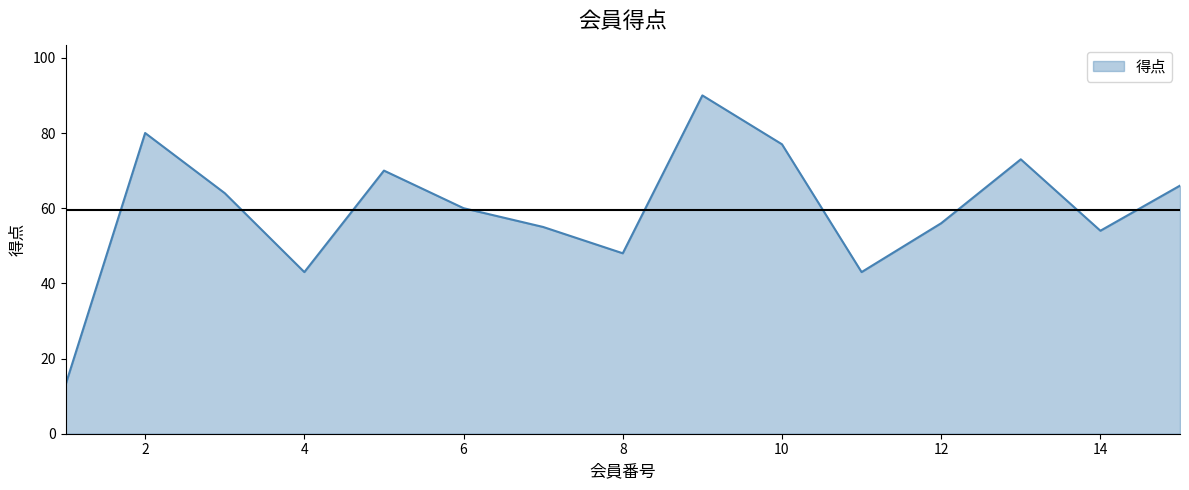

What is the minimum value shown in the chart?

13